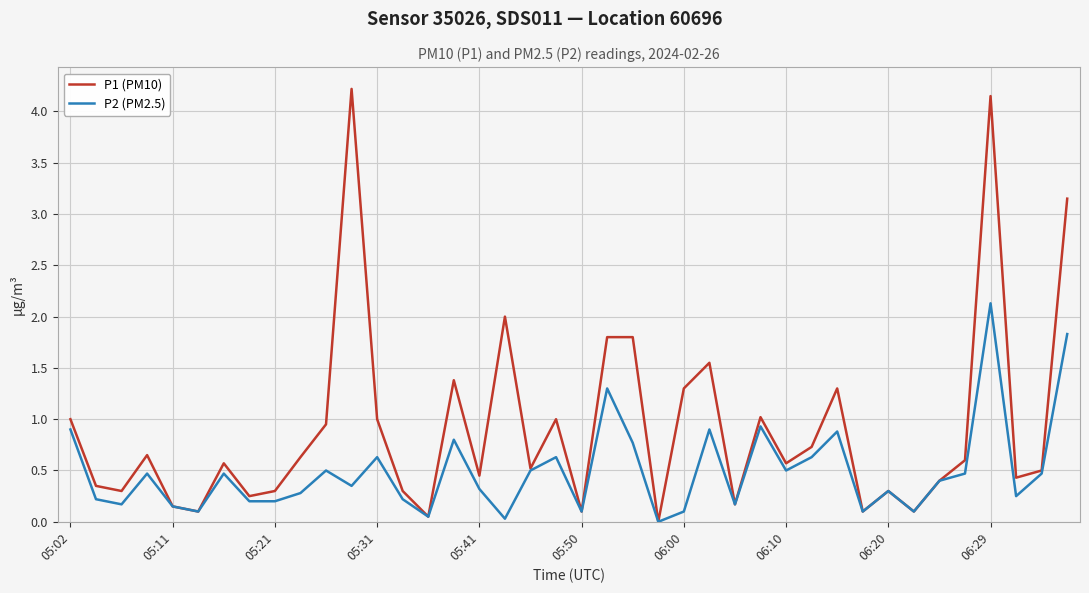

Rank the series by their average value, from highest to lowest.

P1 (PM10), P2 (PM2.5)